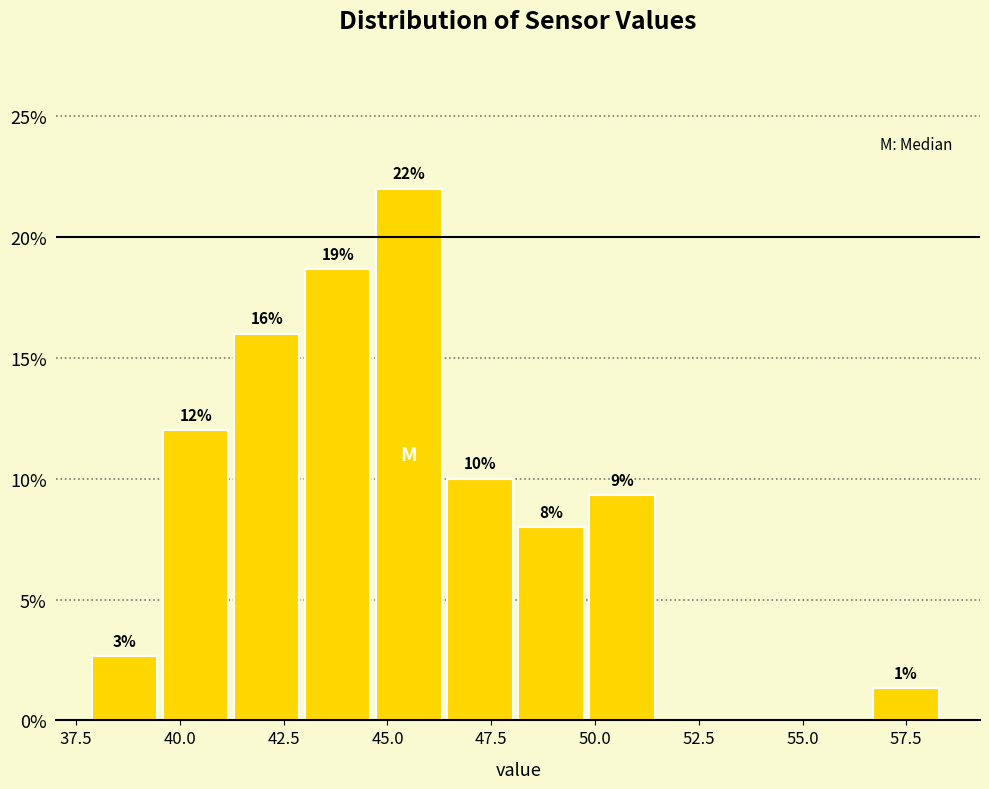

Read against the x-axis, roughly where is the centre of the tallest bar?

45.5